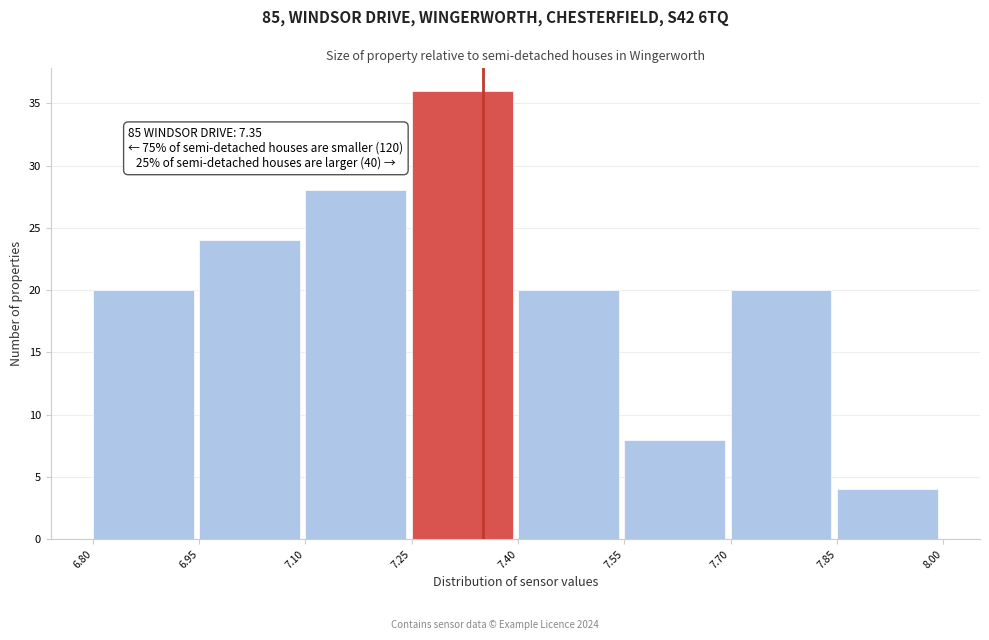

Over which range of the x-axis is the bar tallest?

7.25 to 7.40